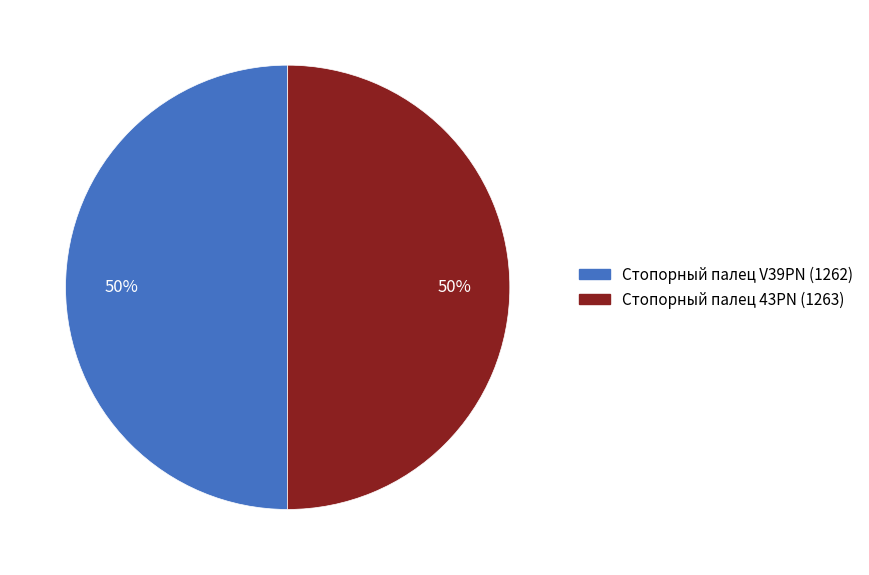

True or false: Стопорный палец 43PN accounts for 64% of the total.

False